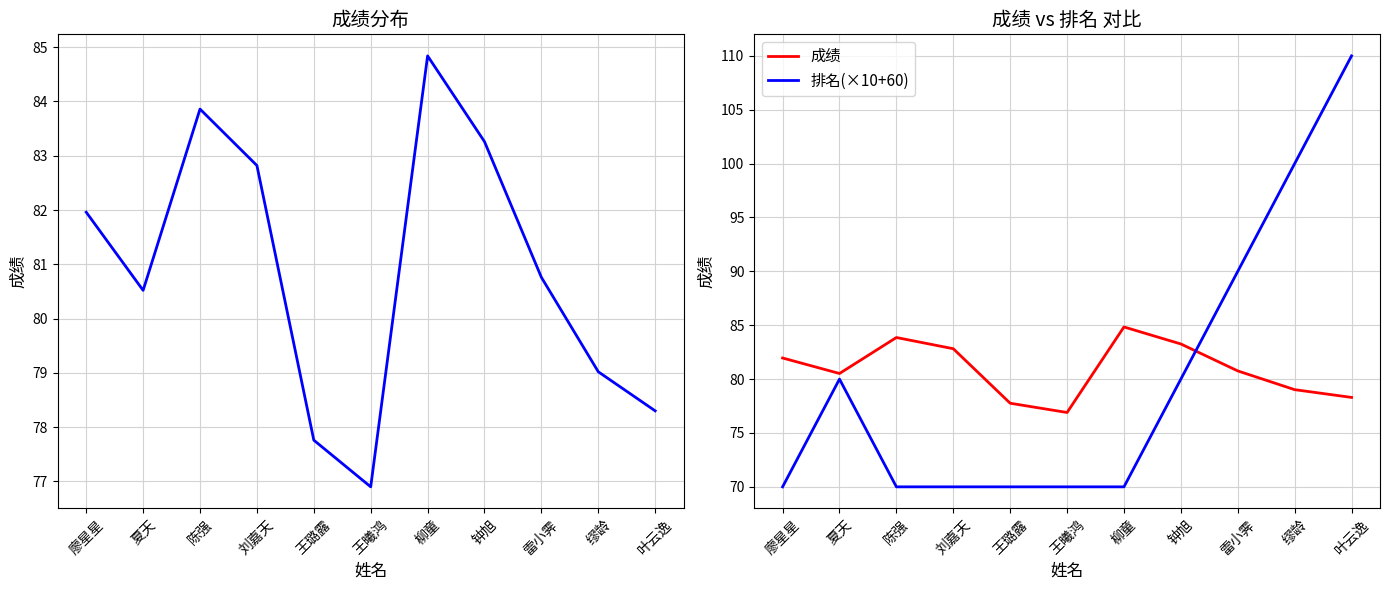

What position from the left is 夏天?

2